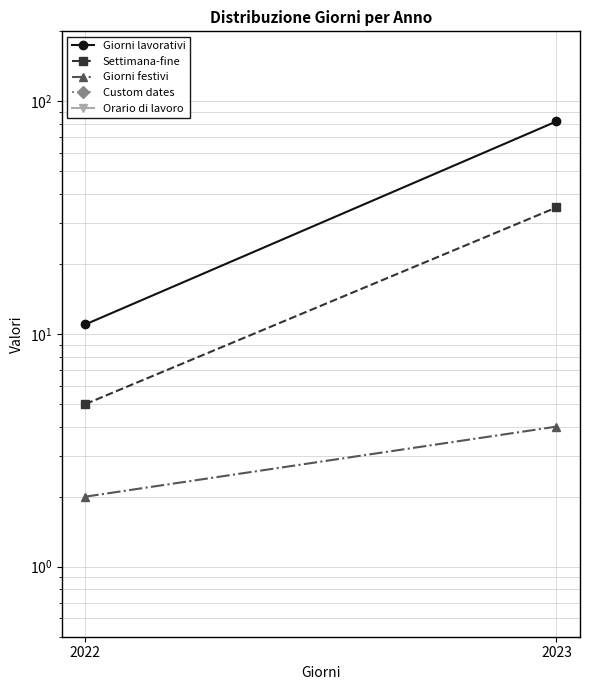

Reading left to right, list all the values displayed in this chart.

Giorni lavorativi: 11	82
Settimana-fine: 5	35
Giorni festivi: 2	4
Custom dates: 0	0
Orario di lavoro: 0	0